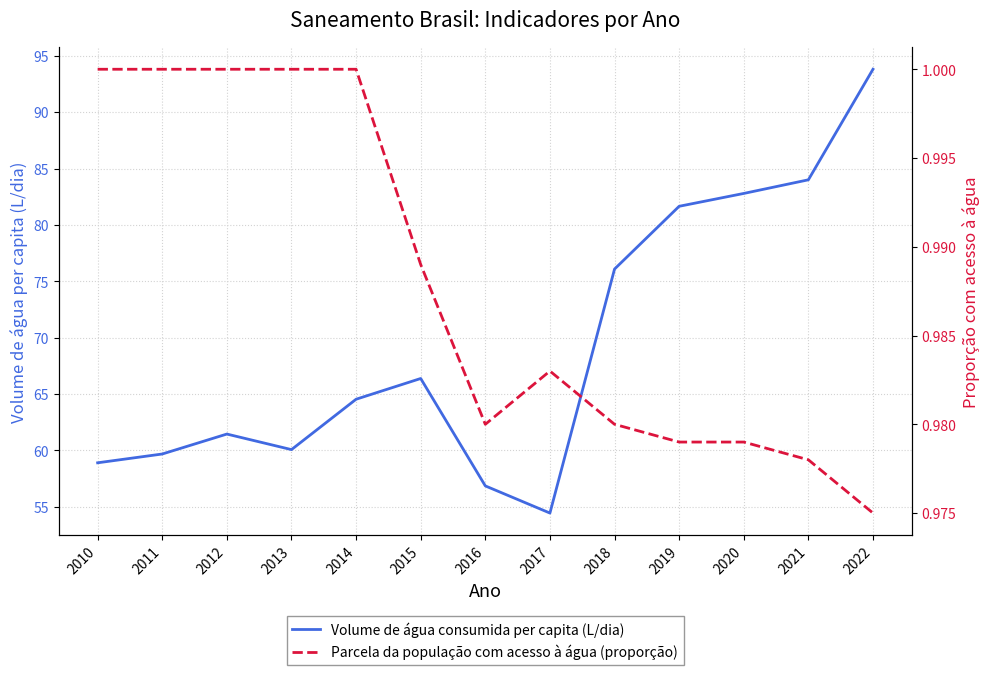

What is the approximate value of Parcela da população com acesso à água (proporção) at 2012?

1.0